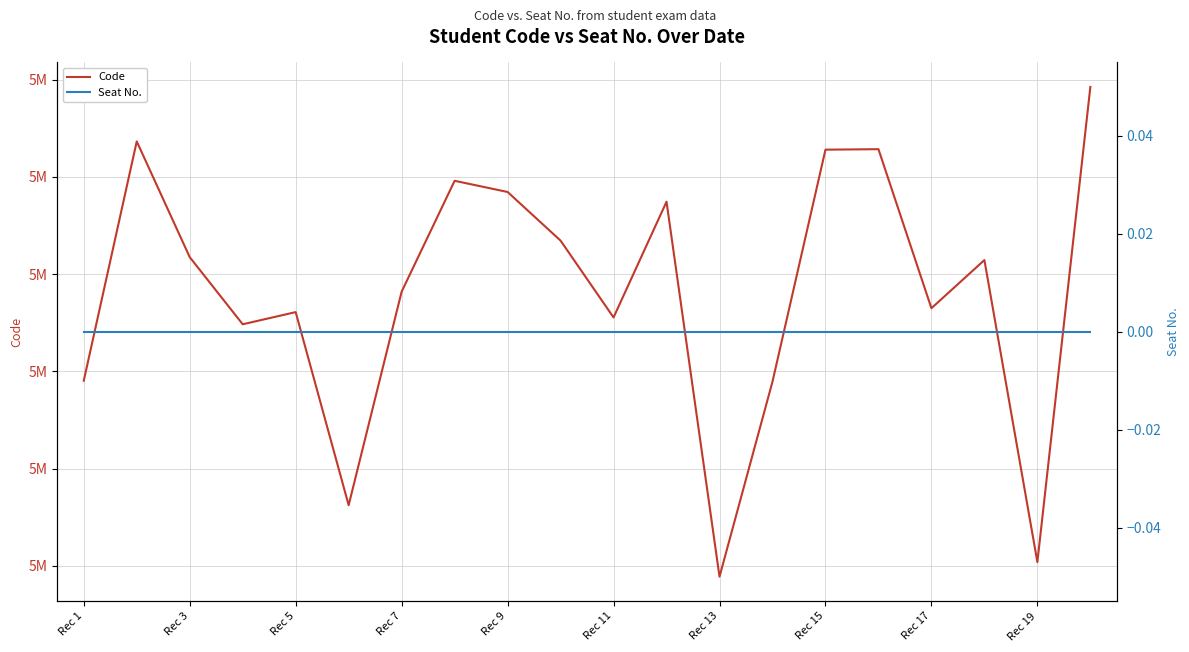

How many distinct data groups are displayed?

2